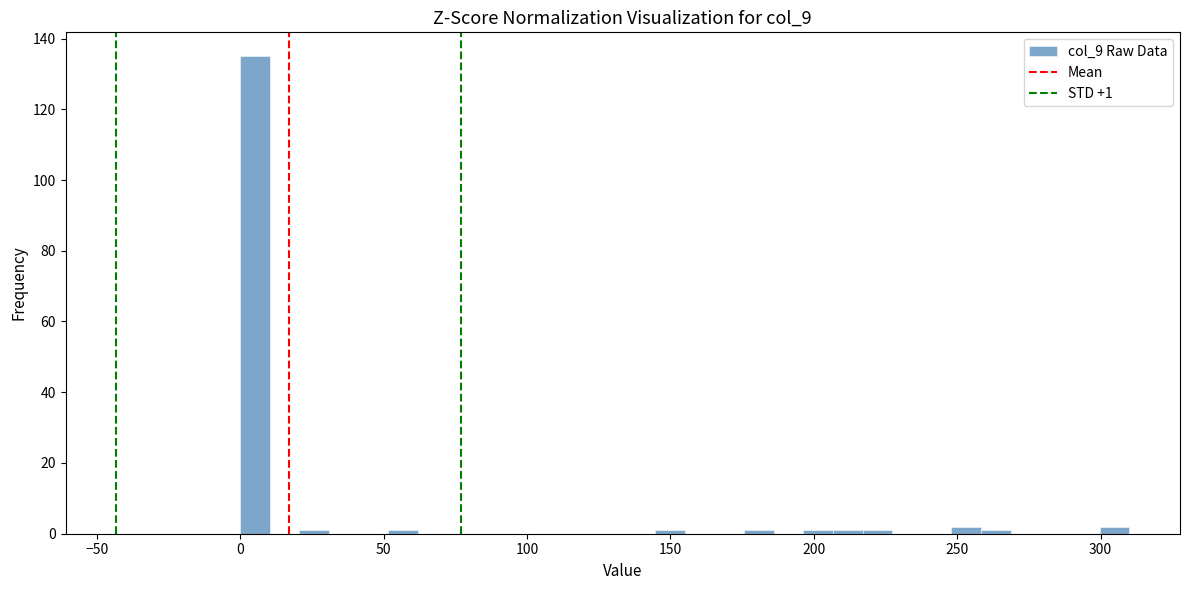

Read against the x-axis, roughly where is the centre of the tallest bar?

5